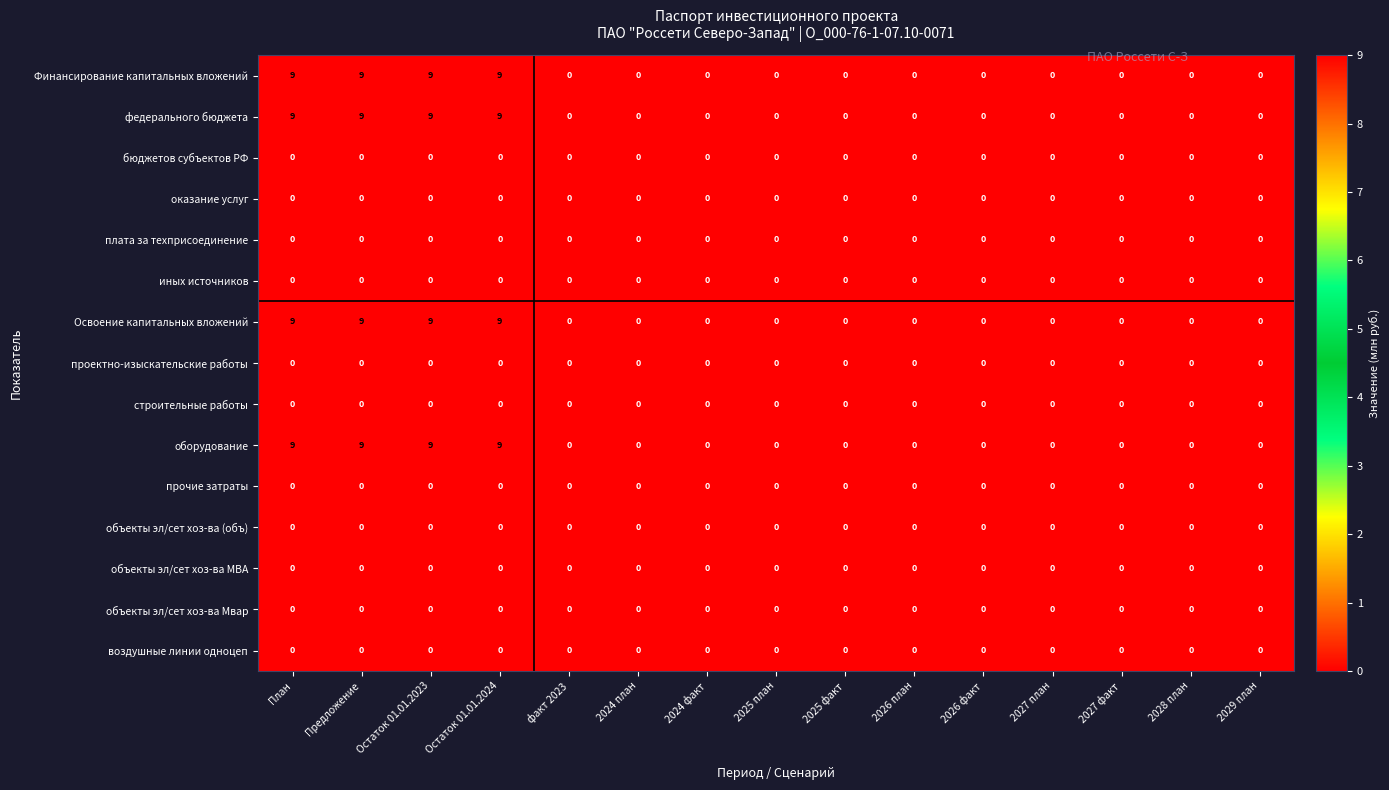

What is the sum of all Финансирование капитальных вложений values?

36